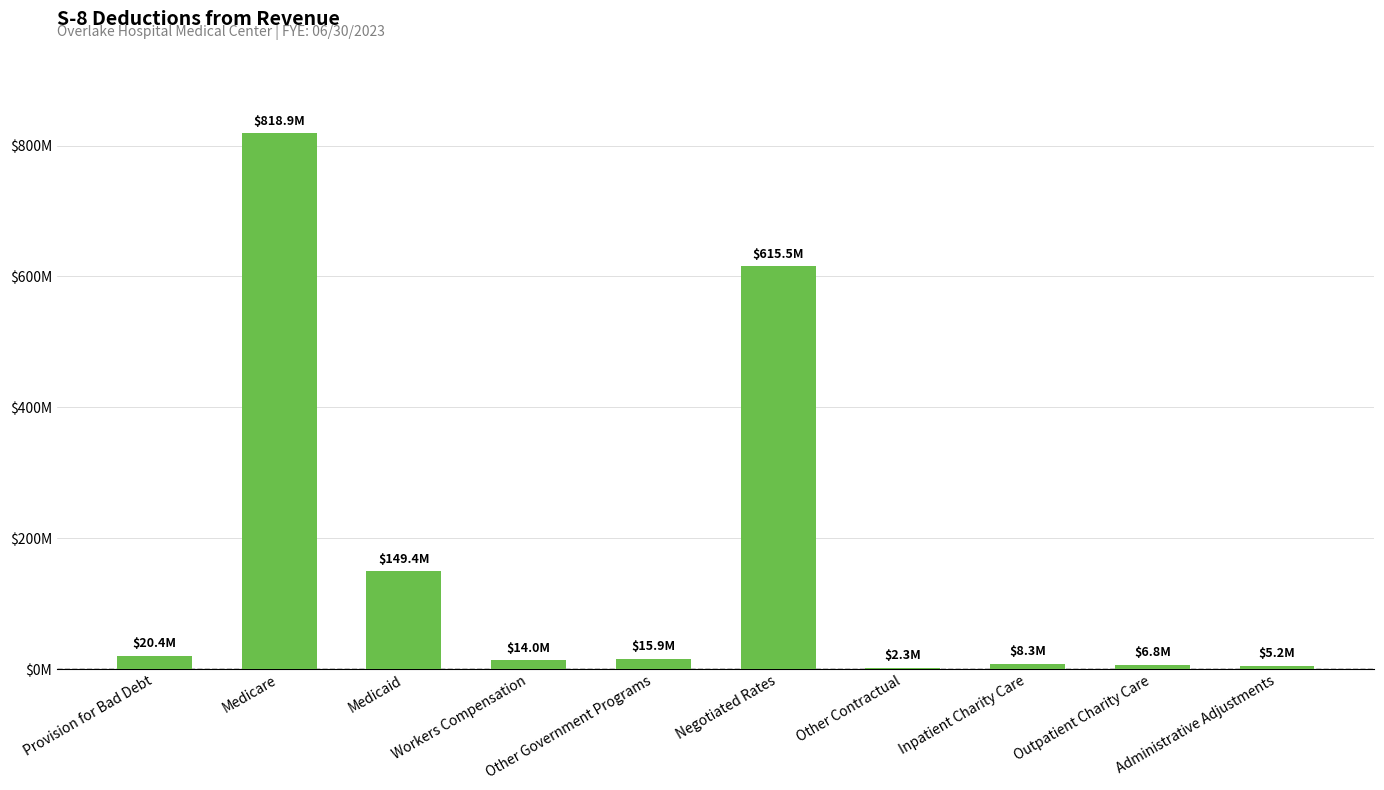

What is the change in value from Other Government Programs to Administrative Adjustments?

-10750750.9